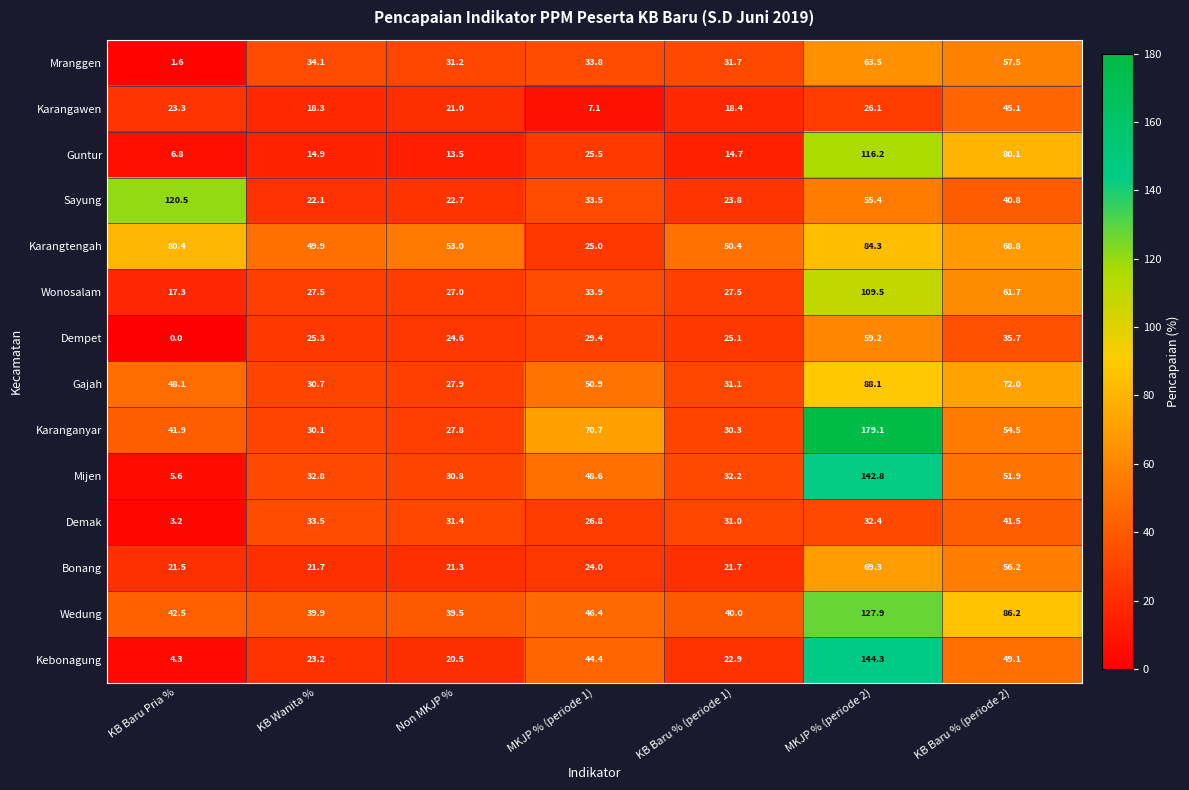

What is the greatest value displayed?

179.1